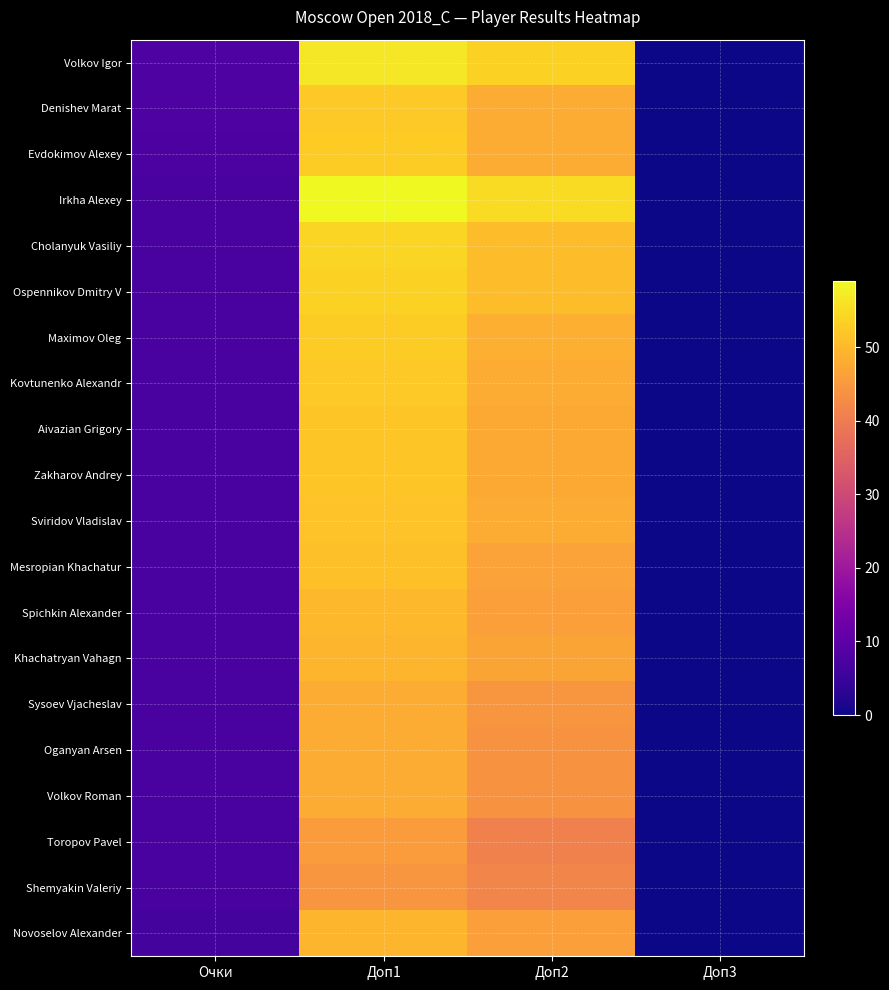

Reading left to right, extract all data points from this chart.

Volkov Igor: Очки=8.0	Доп1=56.5	Доп2=53.5	Доп3=0.0
Denishev Marat: Очки=8.0	Доп1=52.5	Доп2=48.0	Доп3=0.0
Evdokimov Alexey: Очки=7.5	Доп1=53.0	Доп2=48.0	Доп3=0.0
Irkha Alexey: Очки=7.0	Доп1=59.0	Доп2=55.0	Доп3=0.0
Cholanyuk Vasiliy: Очки=7.0	Доп1=54.0	Доп2=50.5	Доп3=0.0
Ospennikov Dmitry V: Очки=7.0	Доп1=53.5	Доп2=50.5	Доп3=0.0
Maximov Oleg: Очки=7.0	Доп1=53.0	Доп2=48.5	Доп3=0.0
Kovtunenko Alexandr: Очки=7.0	Доп1=52.5	Доп2=48.0	Доп3=0.0
Aivazian Grigory: Очки=7.0	Доп1=52.0	Доп2=47.5	Доп3=0.0
Zakharov Andrey: Очки=7.0	Доп1=52.0	Доп2=47.5	Доп3=0.0
Sviridov Vladislav: Очки=7.0	Доп1=51.5	Доп2=48.0	Доп3=0.0
Mesropian Khachatur: Очки=7.0	Доп1=51.0	Доп2=46.5	Доп3=0.0
Spichkin Alexander: Очки=7.0	Доп1=50.0	Доп2=46.0	Доп3=0.0
Khachatryan Vahagn: Очки=7.0	Доп1=49.5	Доп2=47.0	Доп3=0.0
Sysoev Vjacheslav: Очки=7.0	Доп1=48.0	Доп2=44.5	Доп3=0.0
Oganyan Arsen: Очки=7.0	Доп1=48.0	Доп2=44.0	Доп3=0.0
Volkov Roman: Очки=7.0	Доп1=48.0	Доп2=44.0	Доп3=0.0
Toropov Pavel: Очки=7.0	Доп1=45.5	Доп2=41.0	Доп3=0.0
Shemyakin Valeriy: Очки=7.0	Доп1=44.5	Доп2=41.5	Доп3=0.0
Novoselov Alexander: Очки=6.5	Доп1=49.5	Доп2=46.0	Доп3=0.0